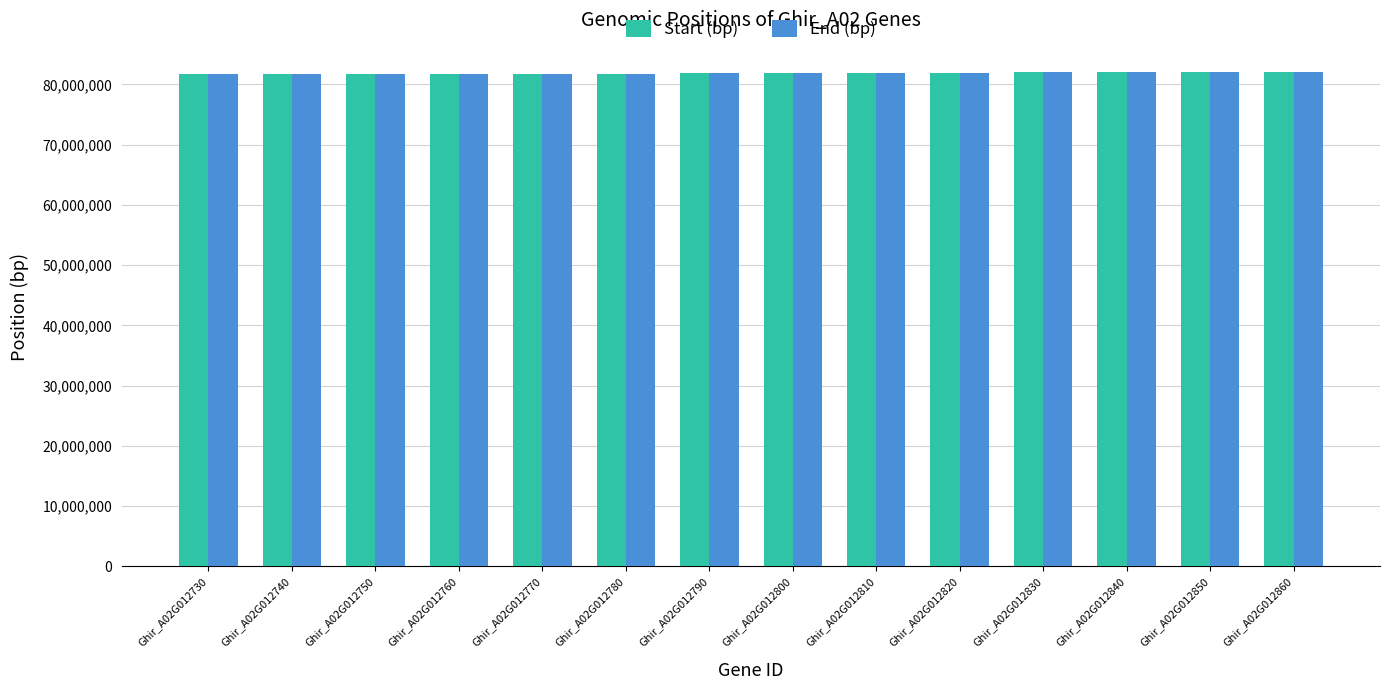

How many series are shown in this chart?

2